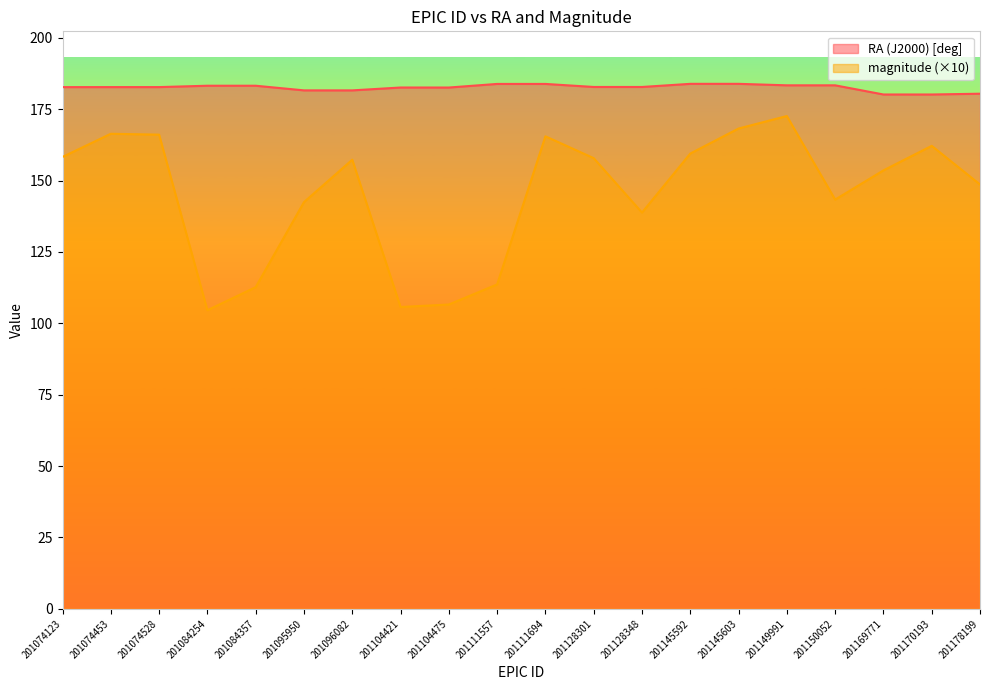

How many lines are shown in the chart?

2